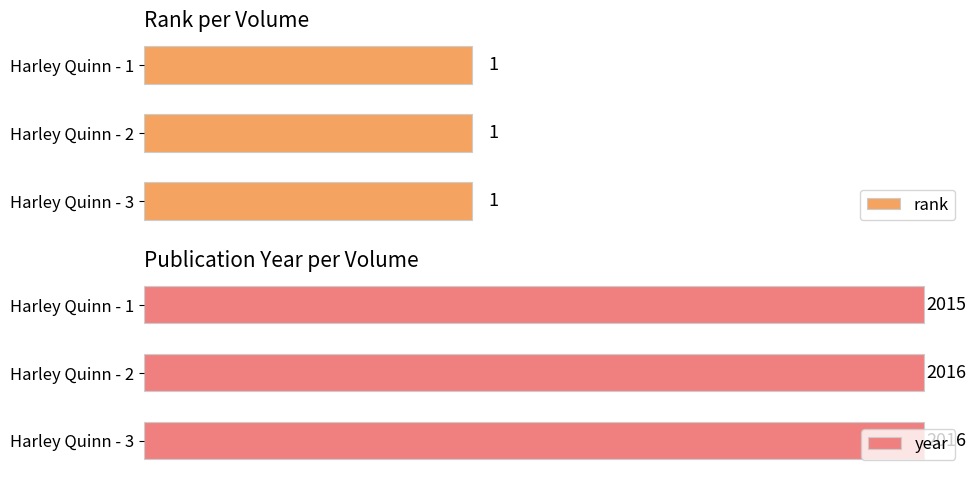

Which series has the largest range (max minus min)?

year